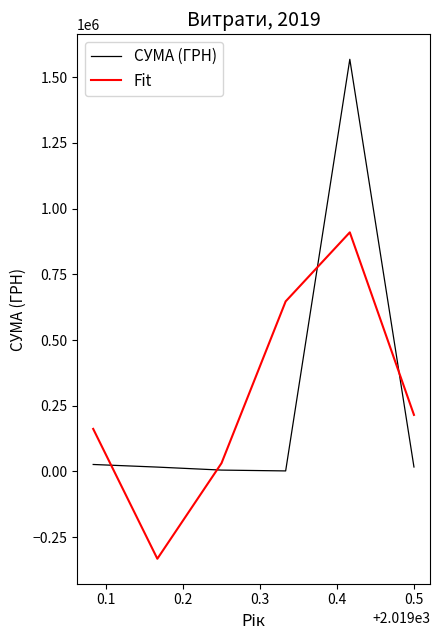

True or false: СУМА (ГРН) and Fit cross at least once.

True